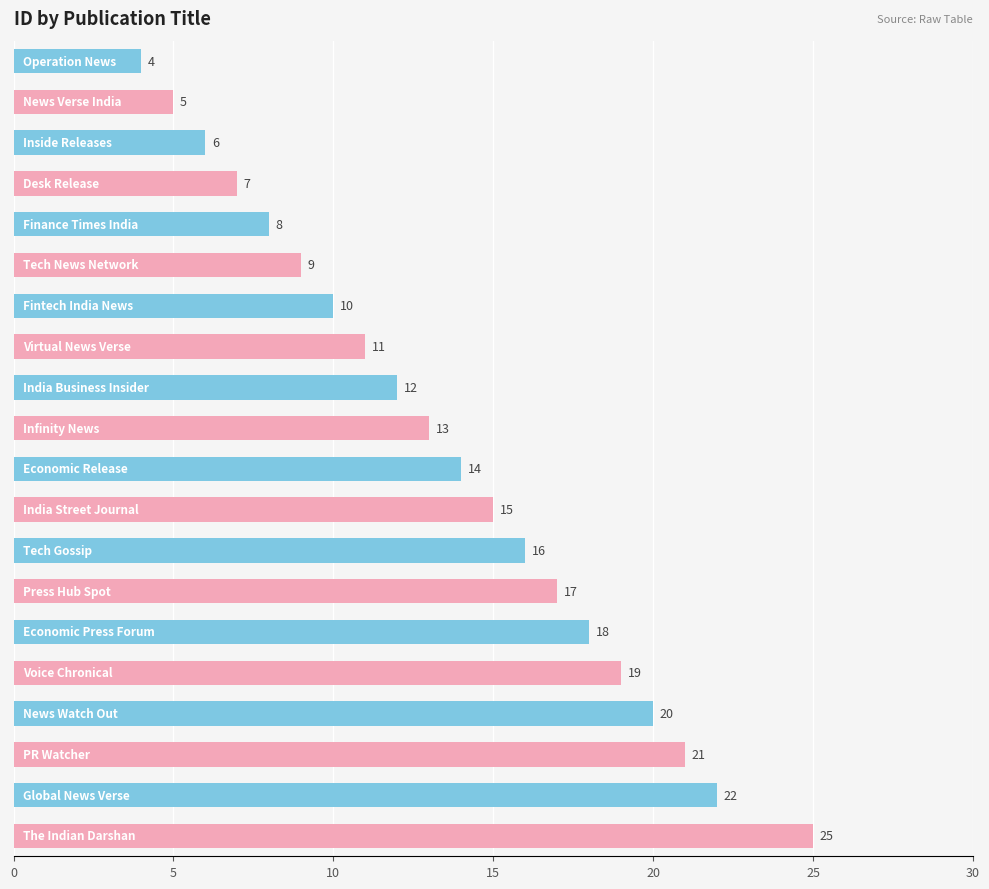

What is the difference between the maximum and second lowest values?

20